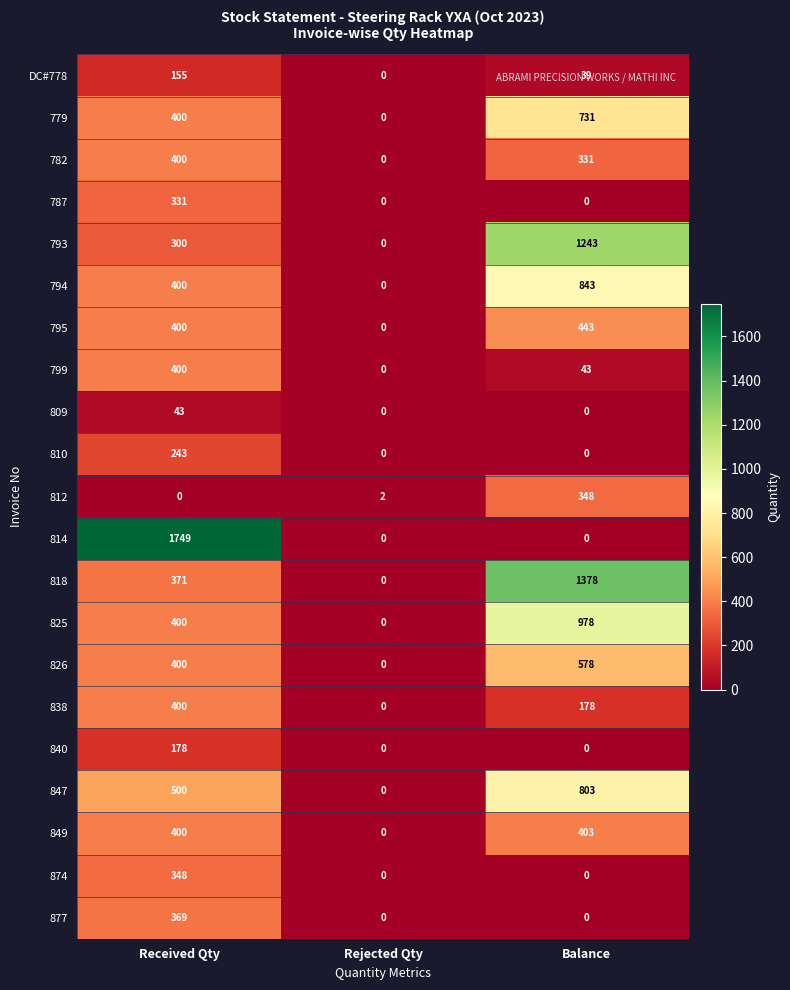

Count the number of data series in this chart.

21